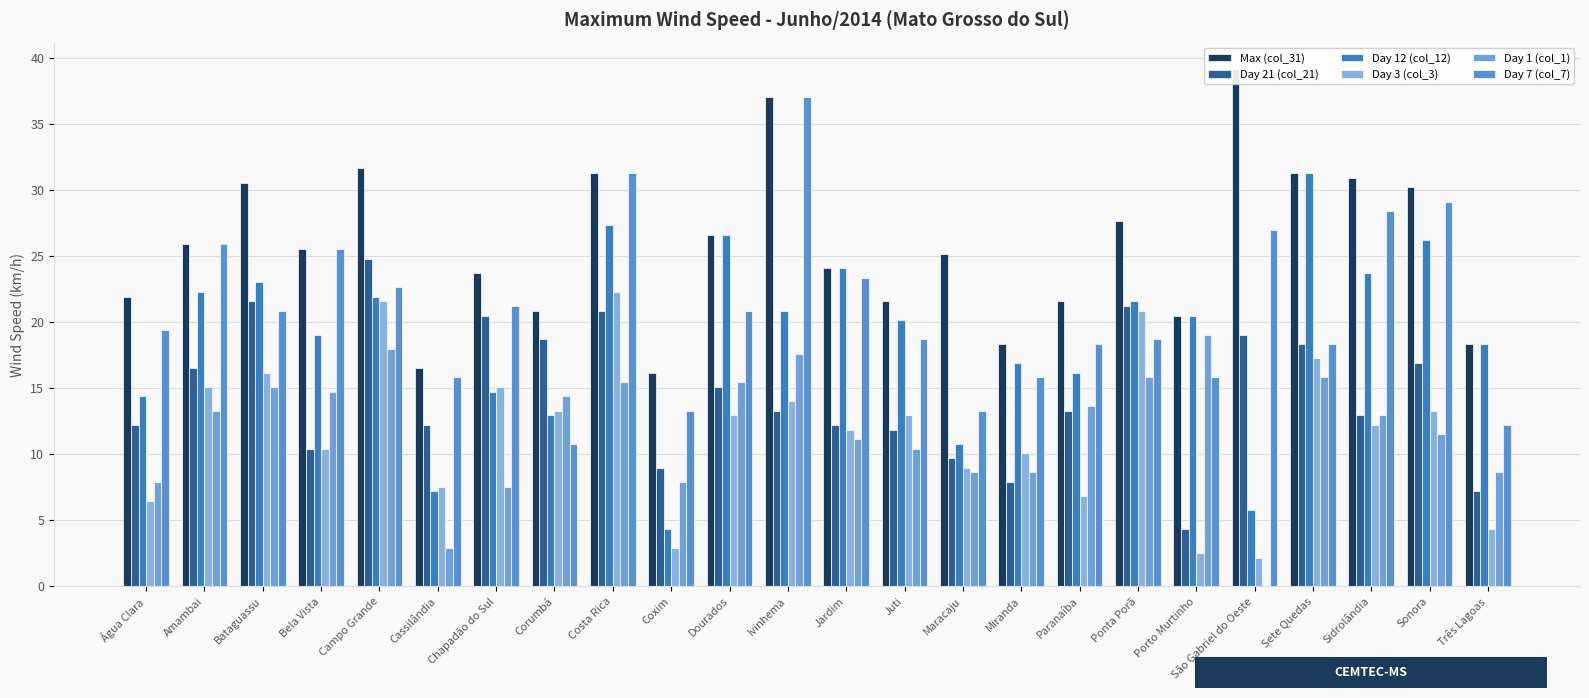

What is the sum of all Max (col_31) values?

617.4